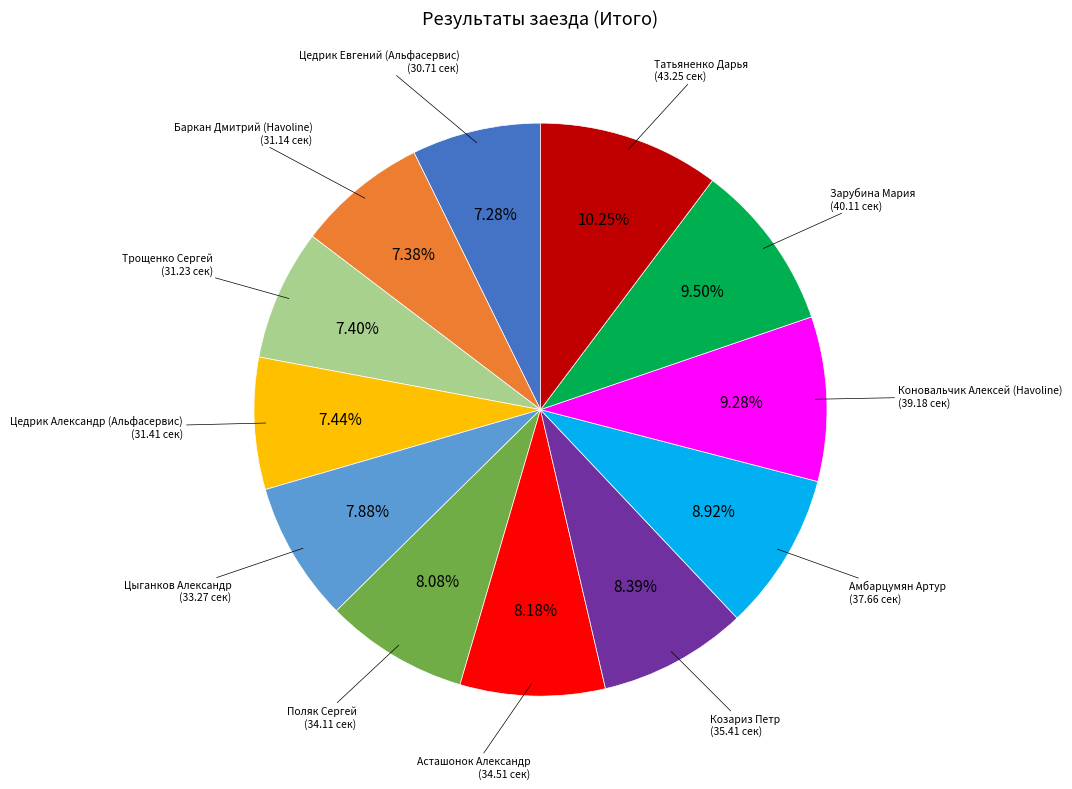

What portion of the pie excludes Зарубина Мария?

90.5%